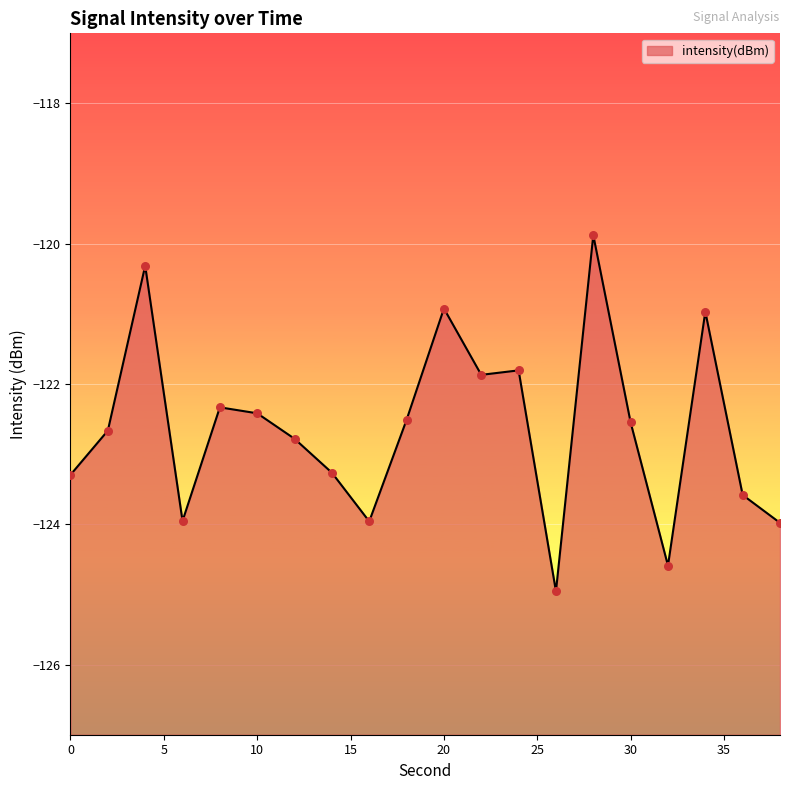

Between 34 and 18, which is larger?

34